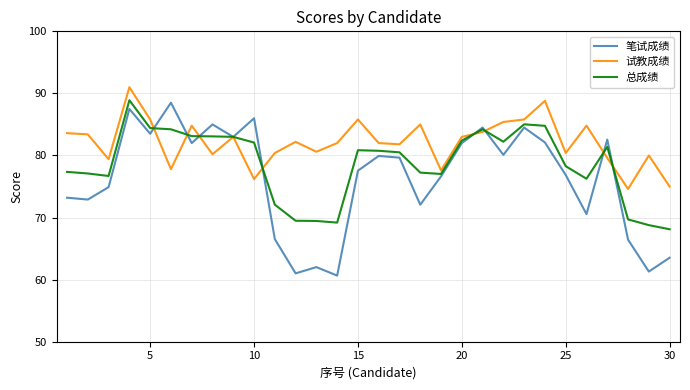

Which series has the largest total across all categories?

试教成绩